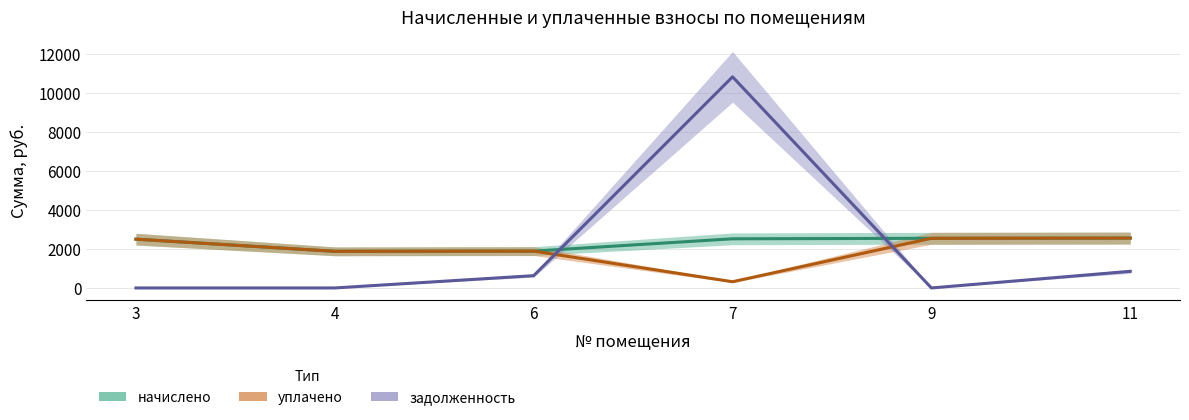

Which series has the widest spread of values?

задолженность